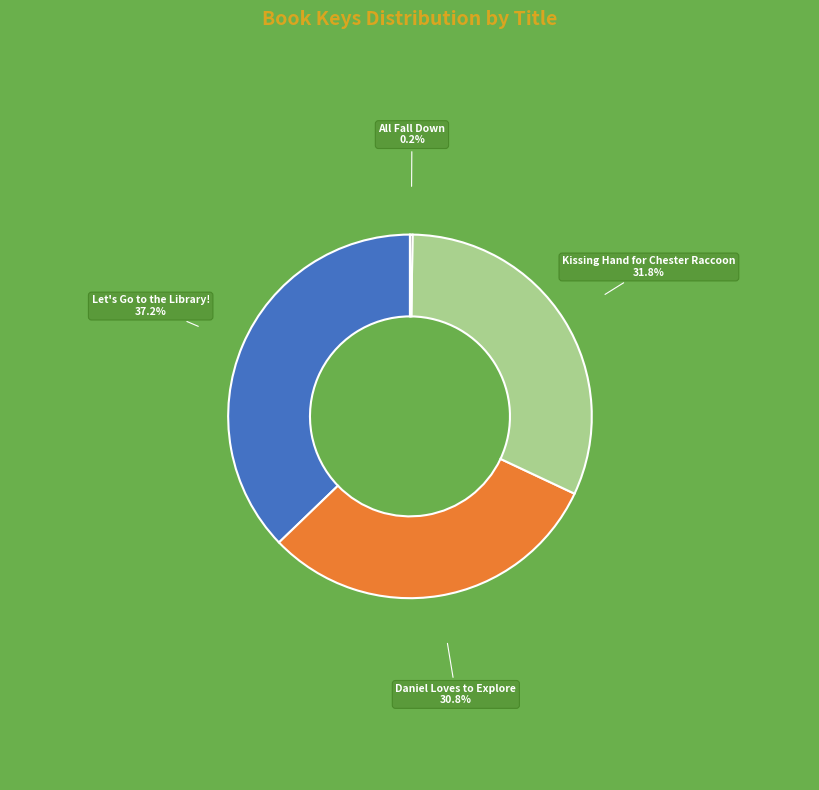

What is the ratio of the value at Kissing Hand for Chester Raccoon to the value at Daniel Loves to Explore?

1.0